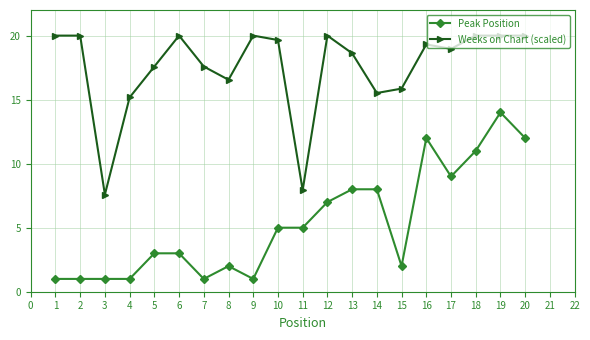

What is the difference between the second highest and minimum values in the Peak Position series?

11.0